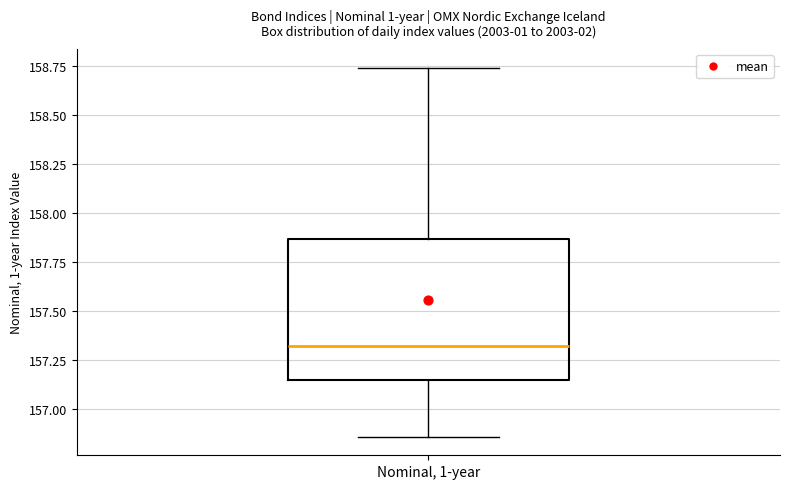

Where is the upper edge of the box for Nominal, 1-year on the y-axis? The values are not printed on the chart, so give them approximately, as read against the axis.

157.85